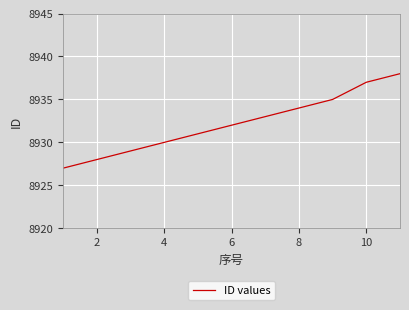

What is the smallest value displayed?

8927